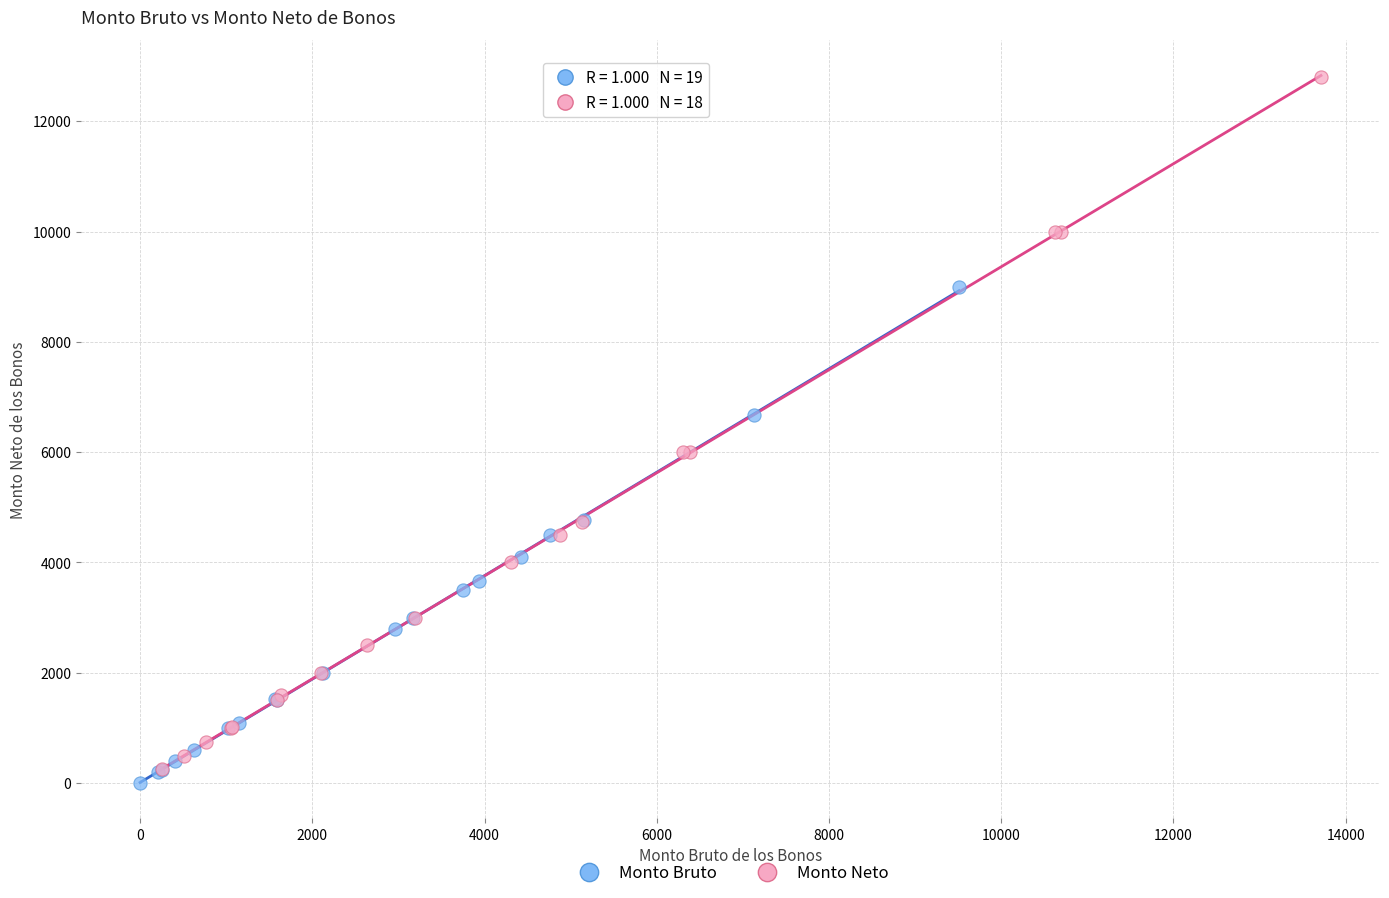

Which series contains the highest Y value?

Monto Neto